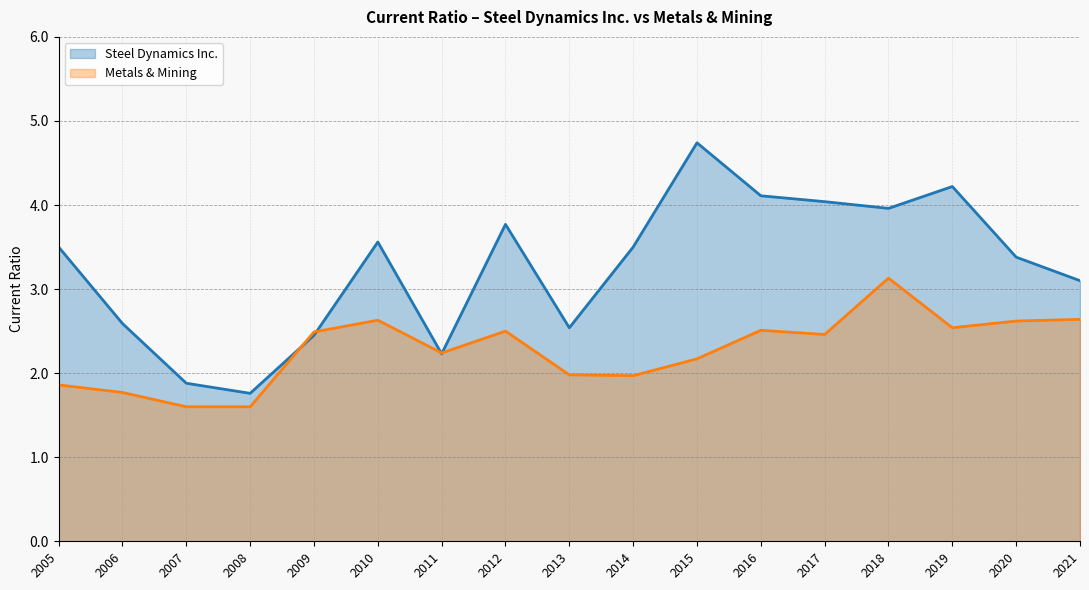

How many intersections are there between Metals & Mining and Steel Dynamics Inc.?

4